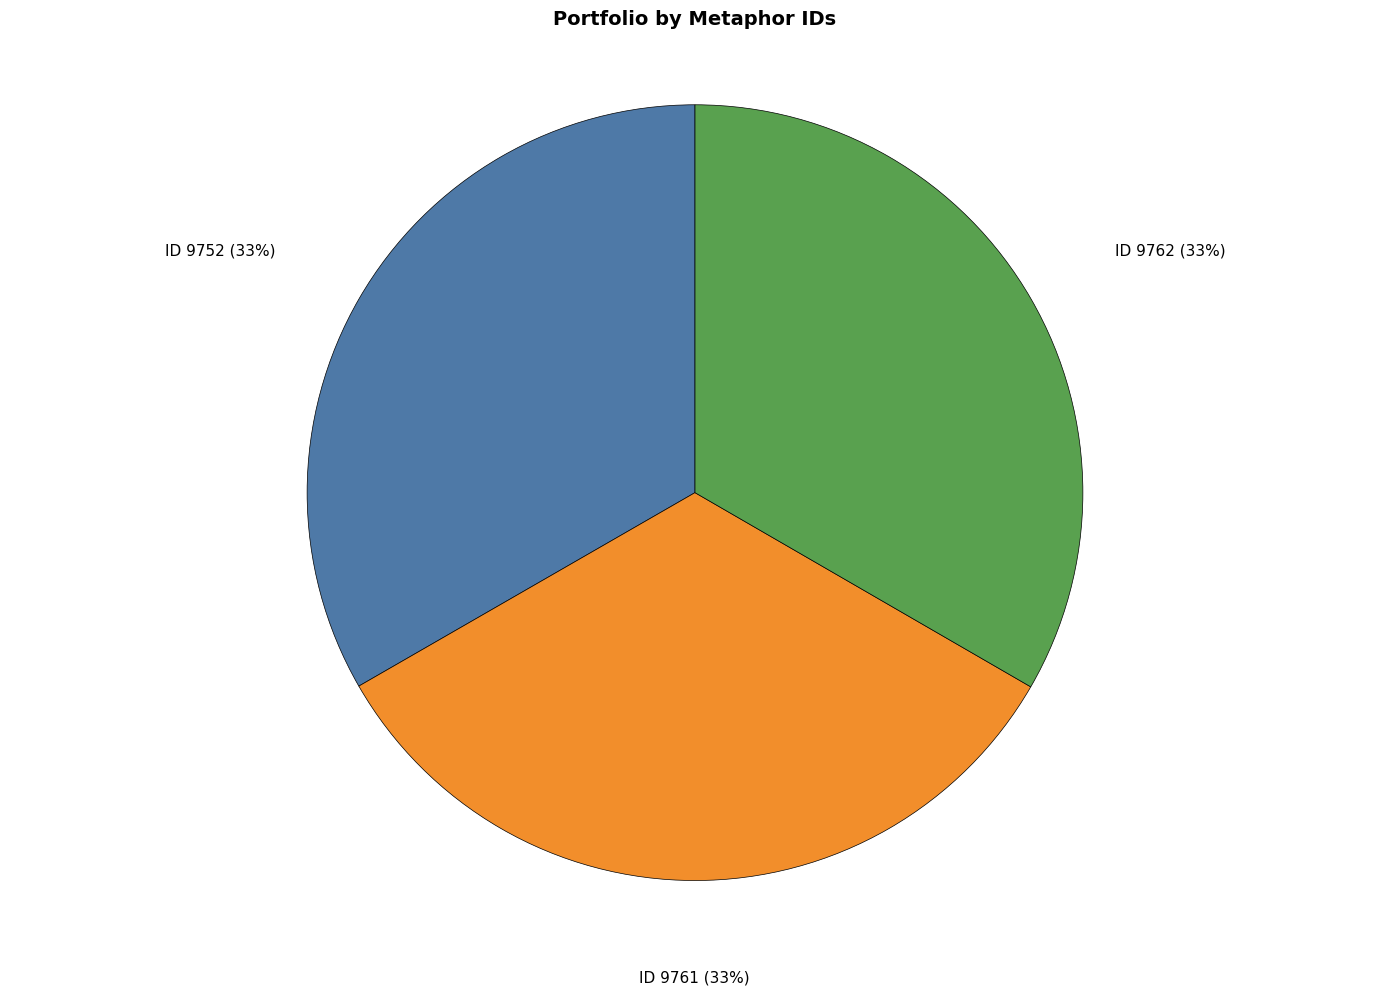

Does any single category account for the majority?

No